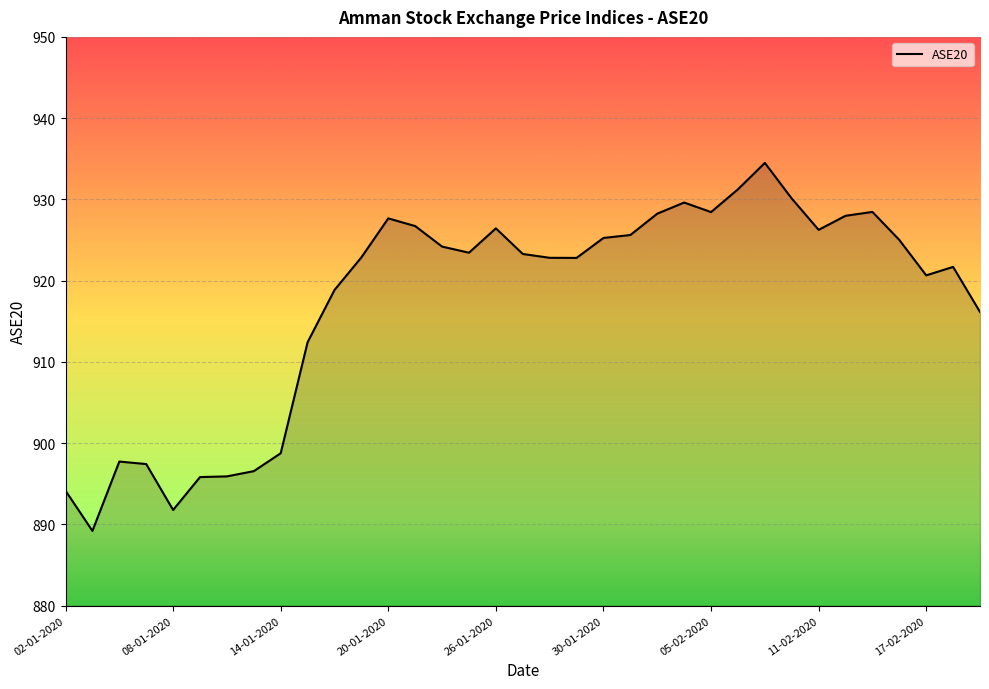

What is the minimum value shown in the chart?

889.2